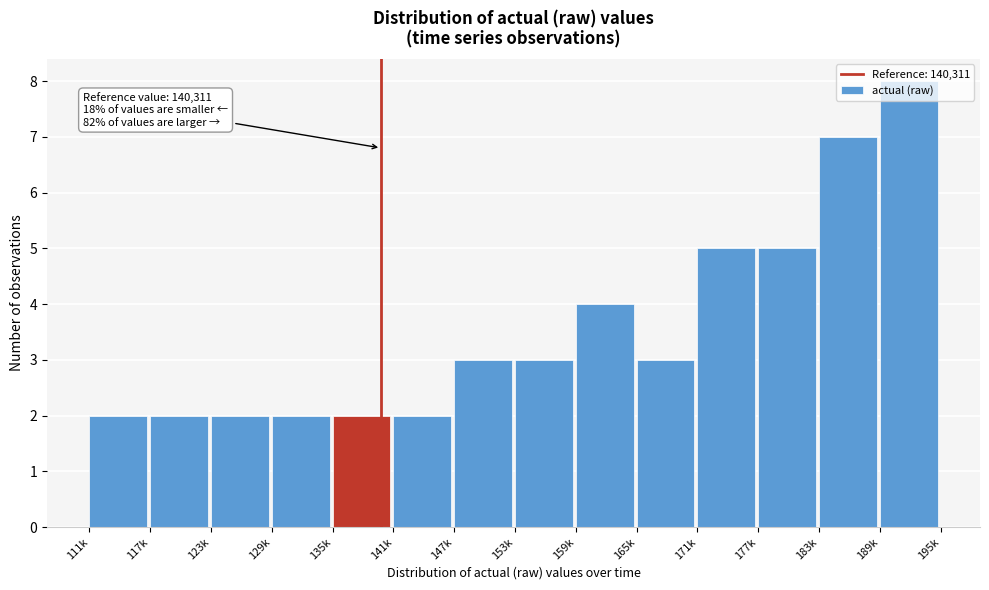

The value at 111k is 2. True or false?

True